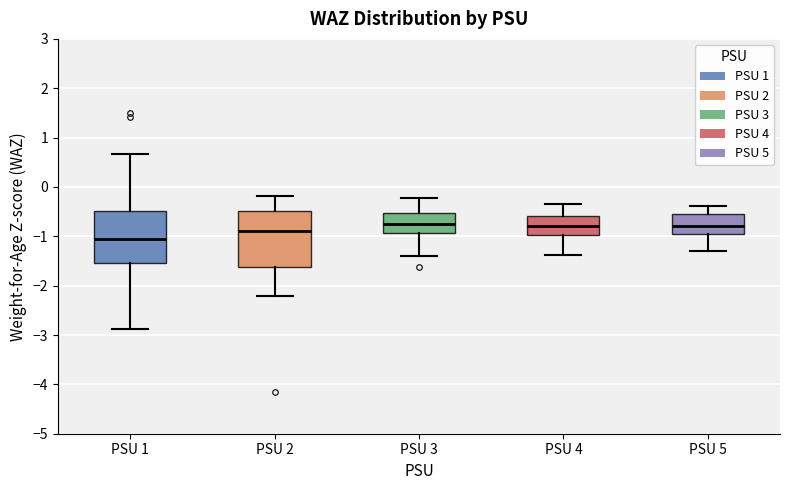

Which box's median line is the lowest?

PSU 1